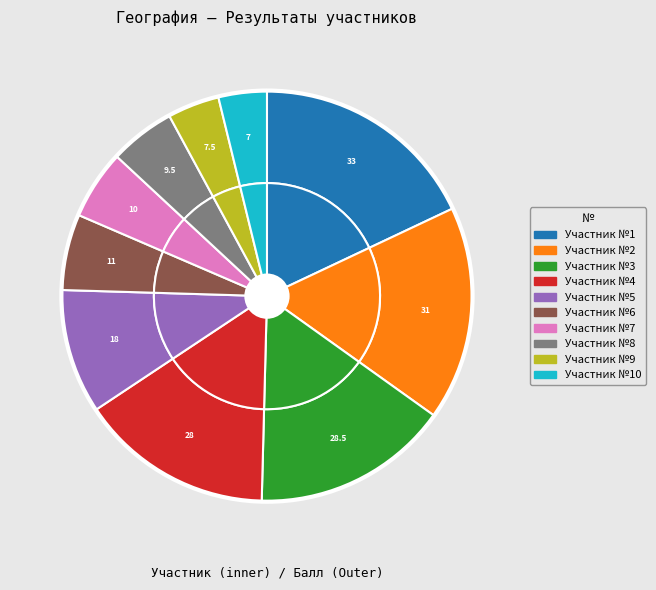

What percentage is the 4 slice, to the nearest percent?

15%